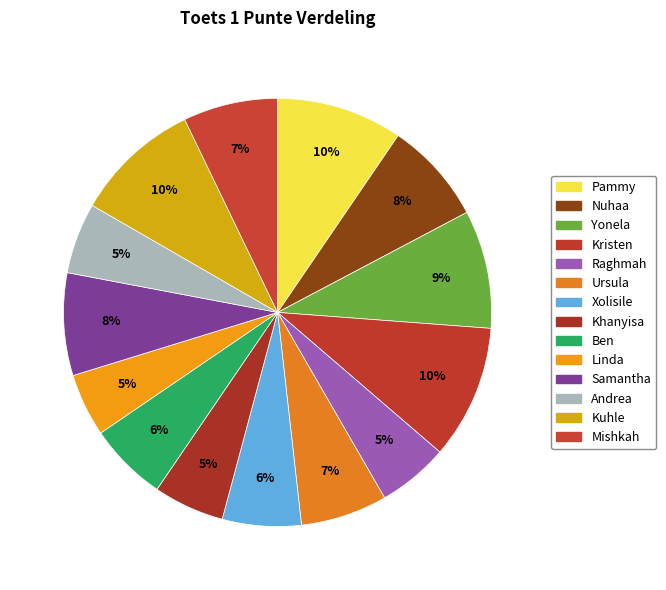

Count the number of slices in the pie.

14